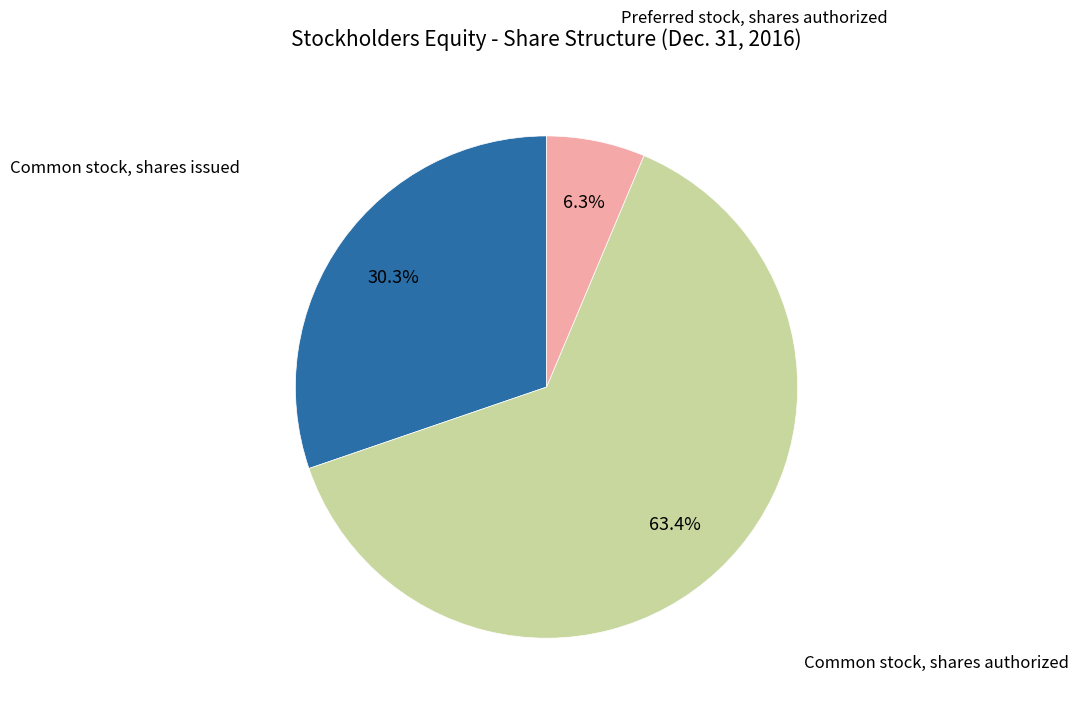

Is there a majority slice in this chart?

Yes